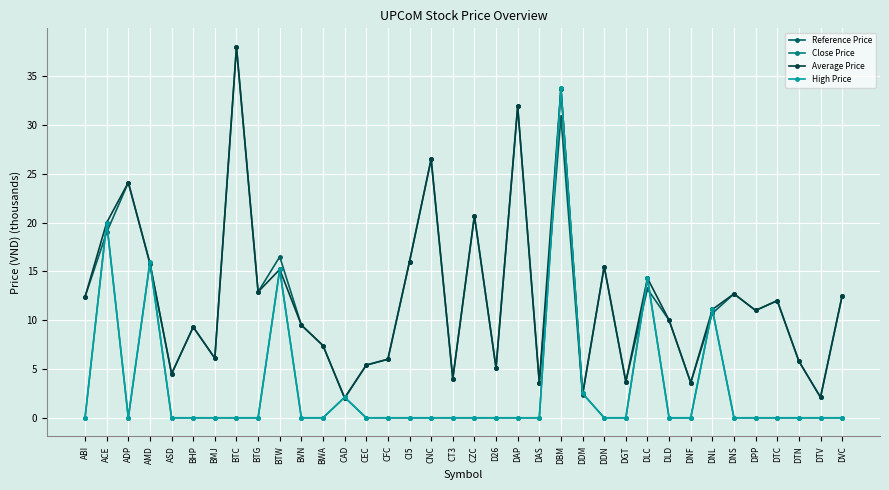

Is the value of Average Price at DNL greater than the value of Reference Price at DBM?

No